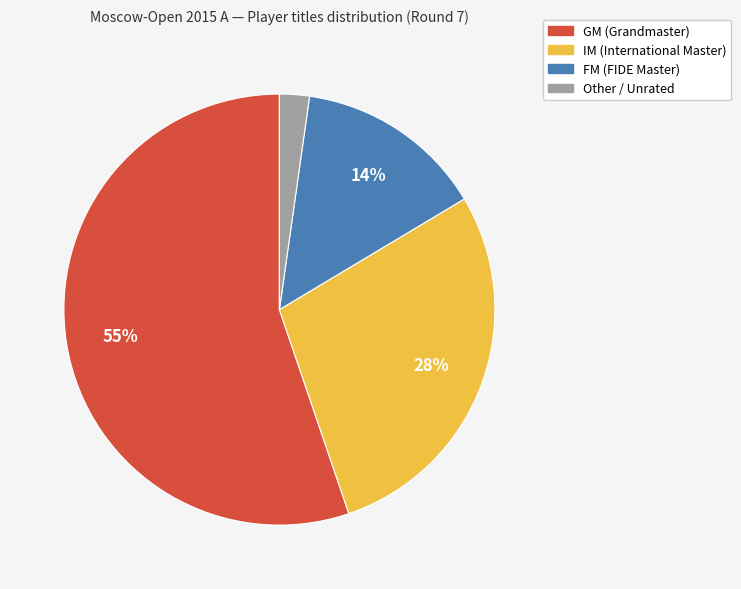

To the nearest percent, what percentage of the pie is IM?

28%